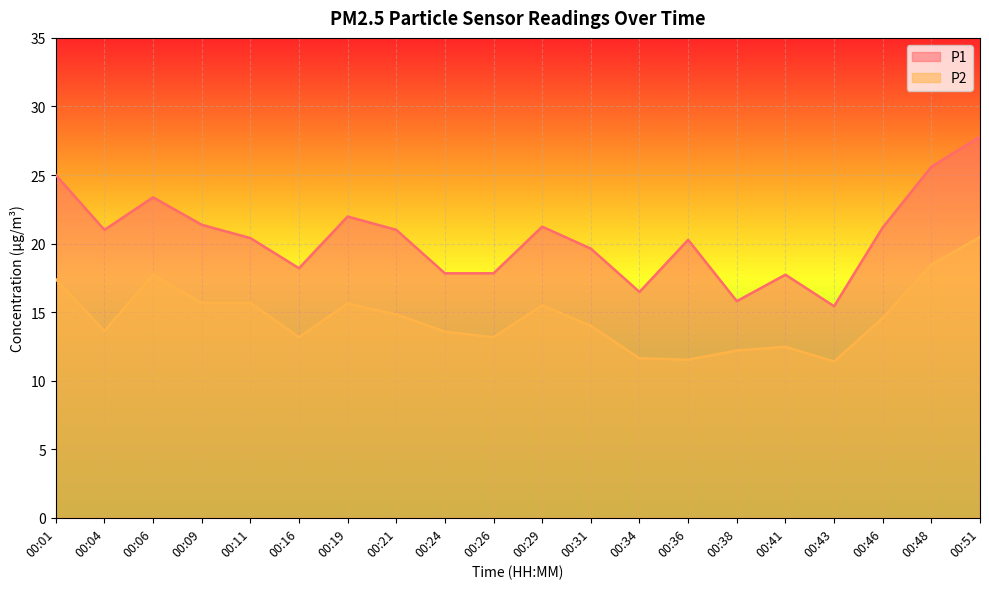

What value does the P2 series have at 00:43?

11.4